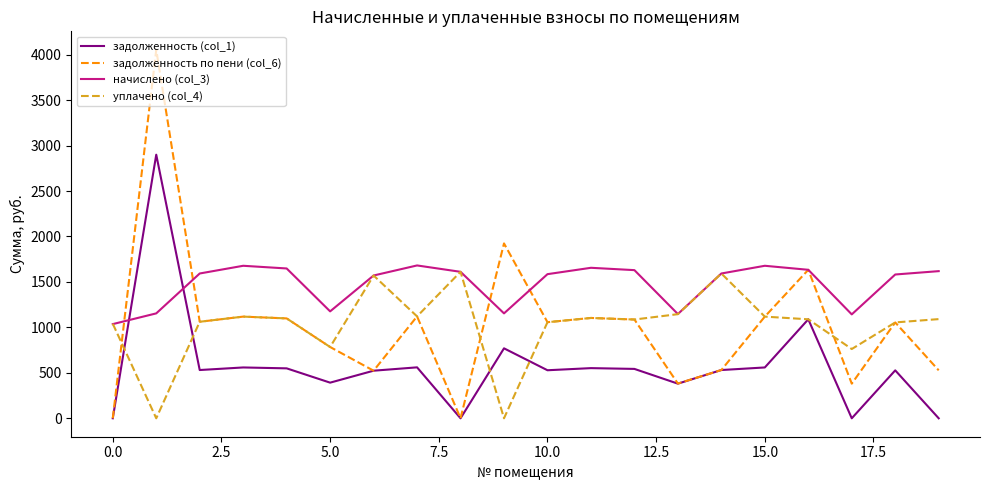

What are all the series names shown in the legend?

задолженность (col_1), задолженность по пени (col_6), начислено (col_3), уплачено (col_4)